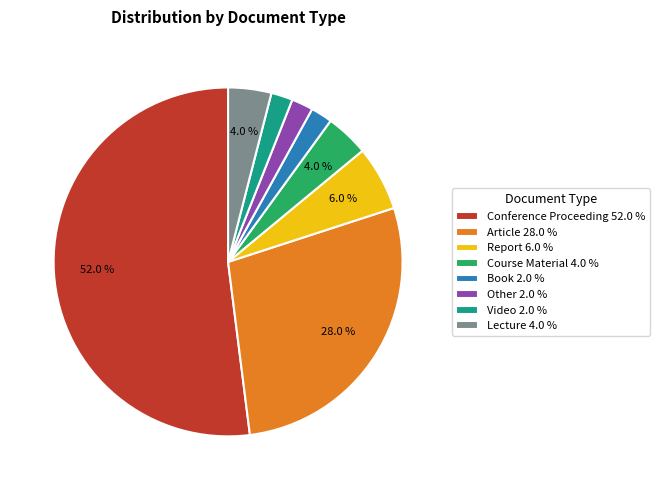

Is the sum of Other and Conference Proceeding greater than half?

Yes